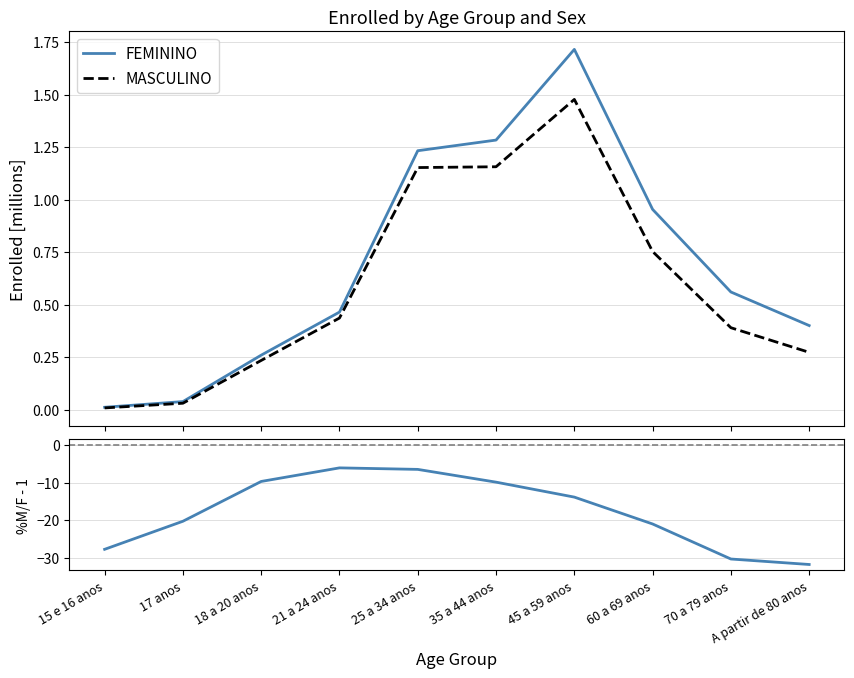

Reading left to right, transcribe all the data shown in this chart.

FEMININO: 15 e 16 anos=0.0	17 anos=0.0	18 a 20 anos=0.3	21 a 24 anos=0.5	25 a 34 anos=1.2	35 a 44 anos=1.3	45 a 59 anos=1.7	60 a 69 anos=1.0	70 a 79 anos=0.6	A partir de 80 anos=0.4
MASCULINO: 15 e 16 anos=0.0	17 anos=0.0	18 a 20 anos=0.2	21 a 24 anos=0.4	25 a 34 anos=1.2	35 a 44 anos=1.2	45 a 59 anos=1.5	60 a 69 anos=0.8	70 a 79 anos=0.4	A partir de 80 anos=0.3
%MASCULINO/FEMININO - 1: 15 e 16 anos=-27.8	17 anos=-20.3	18 a 20 anos=-9.7	21 a 24 anos=-6.1	25 a 34 anos=-6.5	35 a 44 anos=-9.9	45 a 59 anos=-13.9	60 a 69 anos=-21.0	70 a 79 anos=-30.4	A partir de 80 anos=-31.8